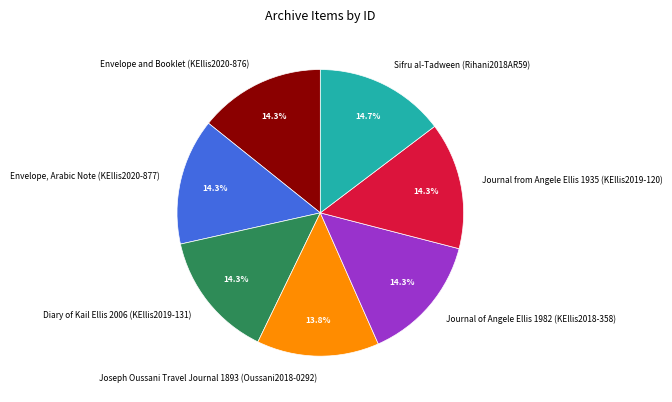

To the nearest percent, what portion does Diary of Kail Ellis 2006 (KEllis2019-131) represent?

14%